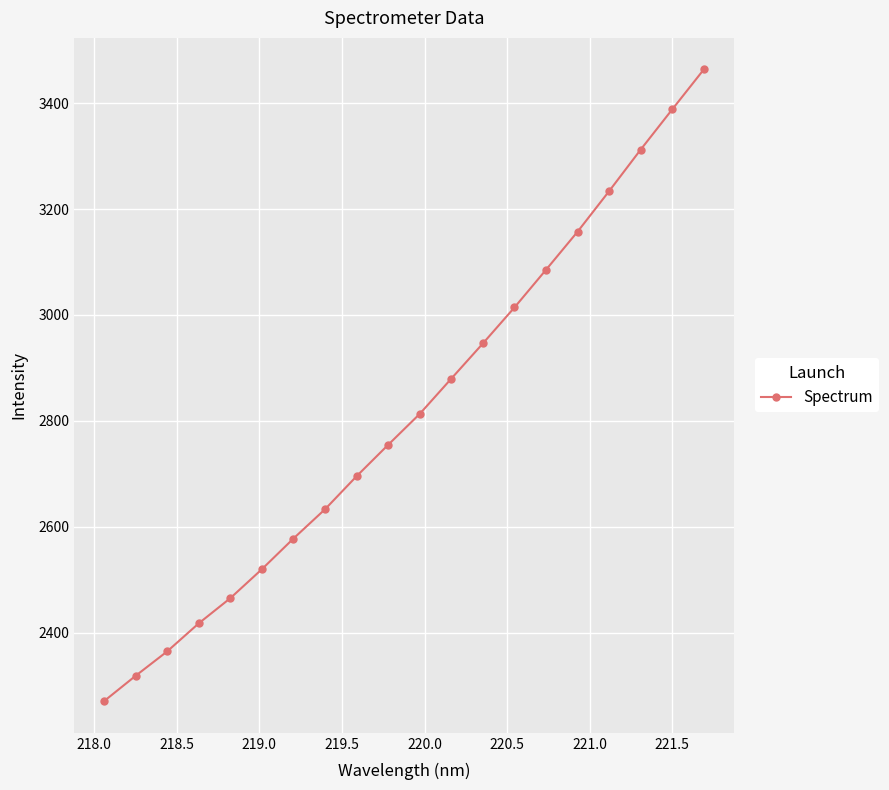

What is the sum of all values?

56315.6